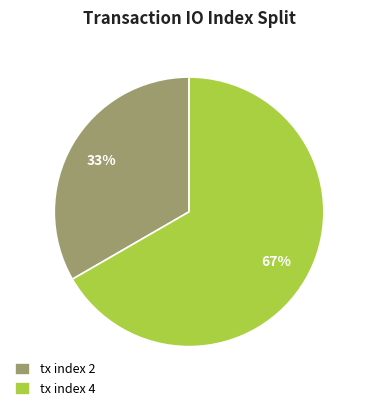

Between tx index 4 and tx index 2, which is larger?

tx index 4